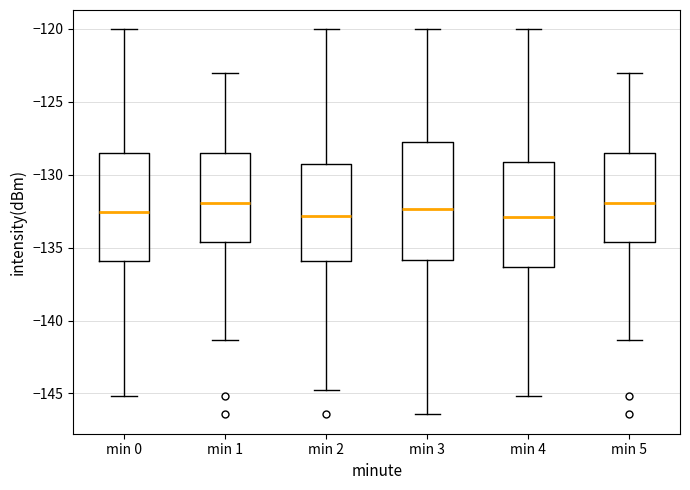

Reading left to right, read every box against the y-axis: the position of its median line, the range the box covers, and the ends of its whiskers. The values are not printed on the chart, so give them approximately, as read against the axis.

min 0: median -132.5, box -136.0 to -128.5, whiskers -145.0 to -120.0
min 1: median -132.0, box -134.5 to -128.5, whiskers -141.5 to -123.0
min 2: median -133.0, box -136.0 to -129.5, whiskers -144.5 to -120.0
min 3: median -132.5, box -136.0 to -128.0, whiskers -146.5 to -120.0
min 4: median -133.0, box -136.5 to -129.0, whiskers -145.0 to -120.0
min 5: median -132.0, box -134.5 to -128.5, whiskers -141.5 to -123.0